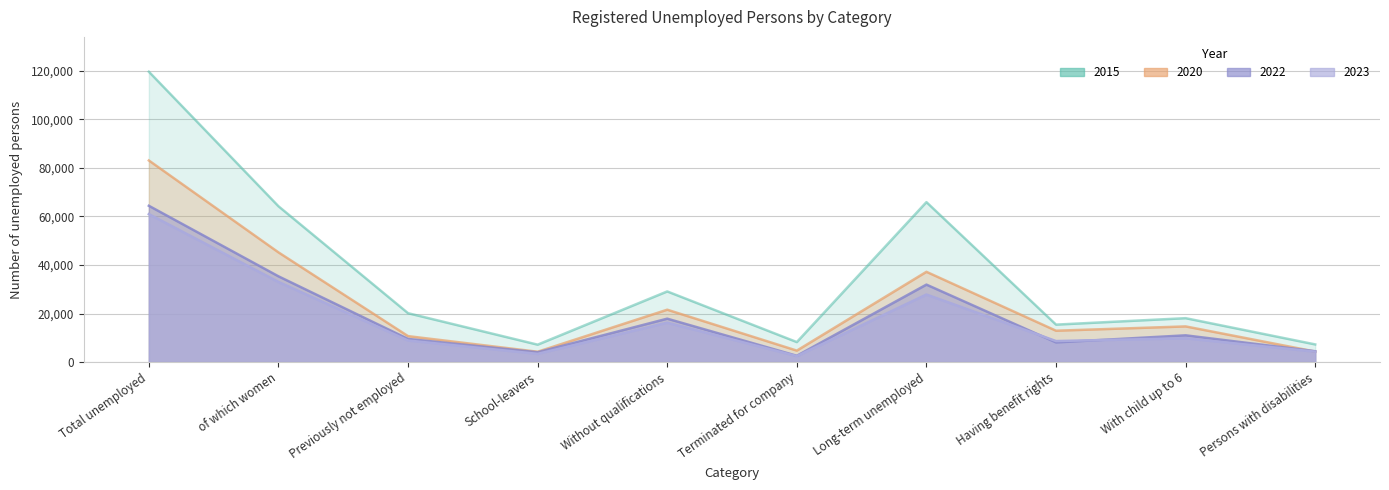

In 2015, how many points are higher than both neighbors (excluding endpoints)?

3